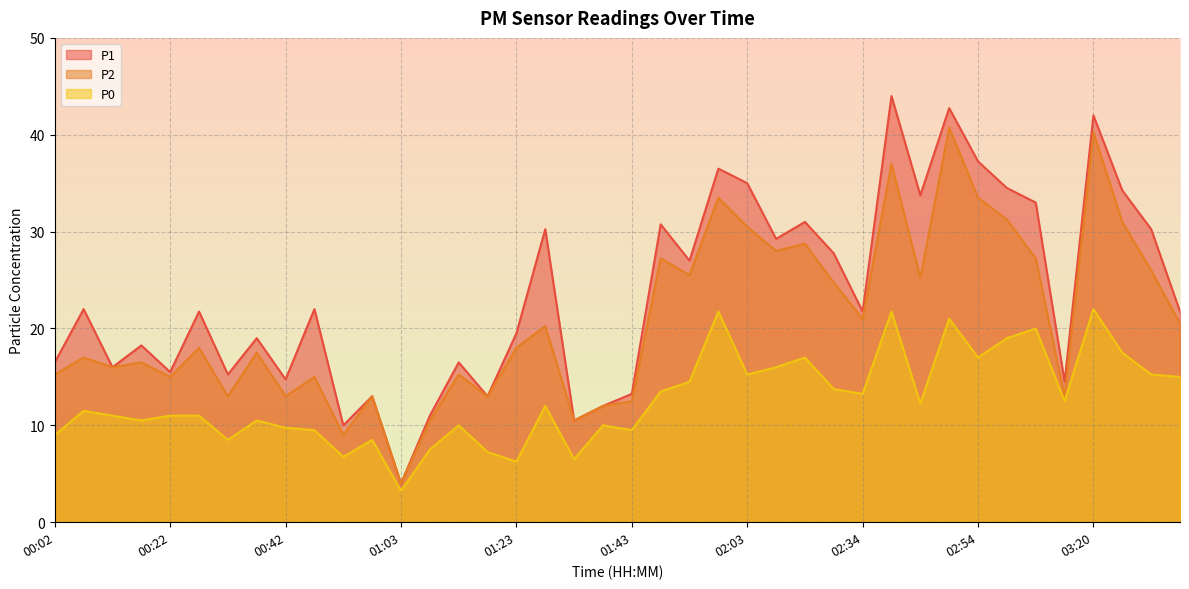

Count the number of data series in this chart.

3